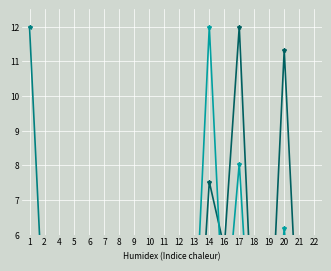

True or false: Сумма (тенге) has more than 2 points higher than both neighbors.

True